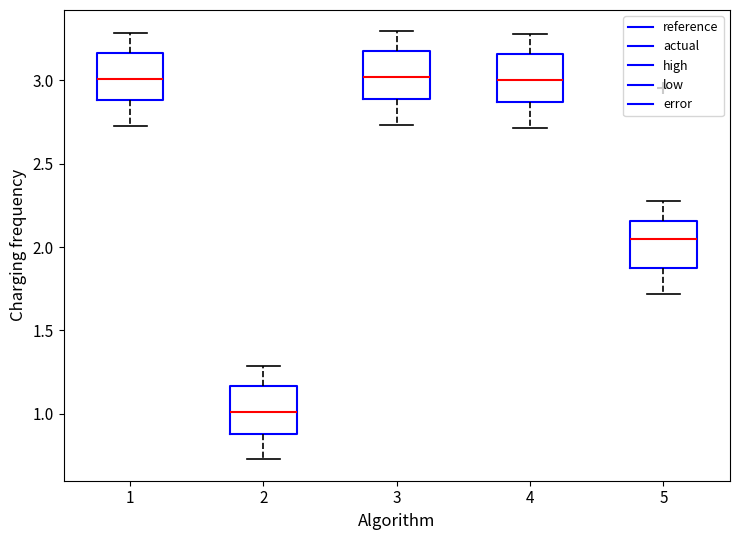

Reading left to right, read every box against the y-axis: the position of its median line, the range the box covers, and the ends of its whiskers. The values are not printed on the chart, so give them approximately, as read against the axis.

1: median 3.00, box 2.90 to 3.15, whiskers 2.75 to 3.30
2: median 1.00, box 0.90 to 1.15, whiskers 0.75 to 1.30
3: median 3.00, box 2.90 to 3.15, whiskers 2.75 to 3.30
4: median 3.00, box 2.85 to 3.15, whiskers 2.70 to 3.30
5: median 2.05, box 1.85 to 2.15, whiskers 1.70 to 2.30